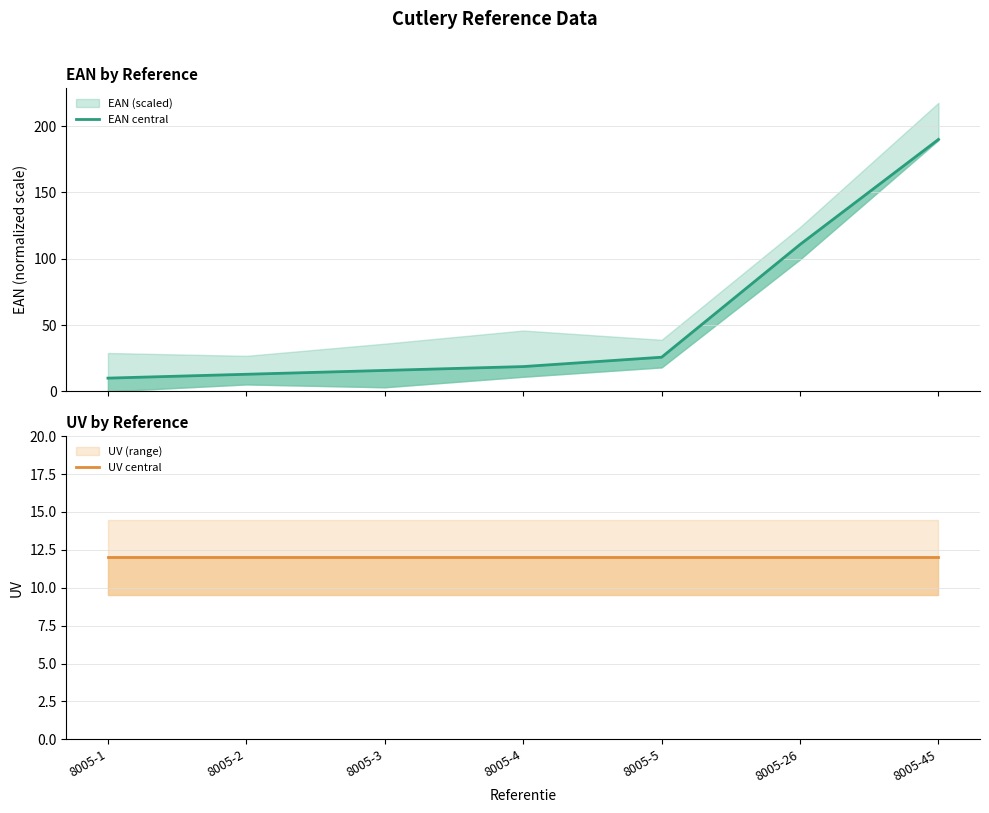

How many series are shown in this chart?

2